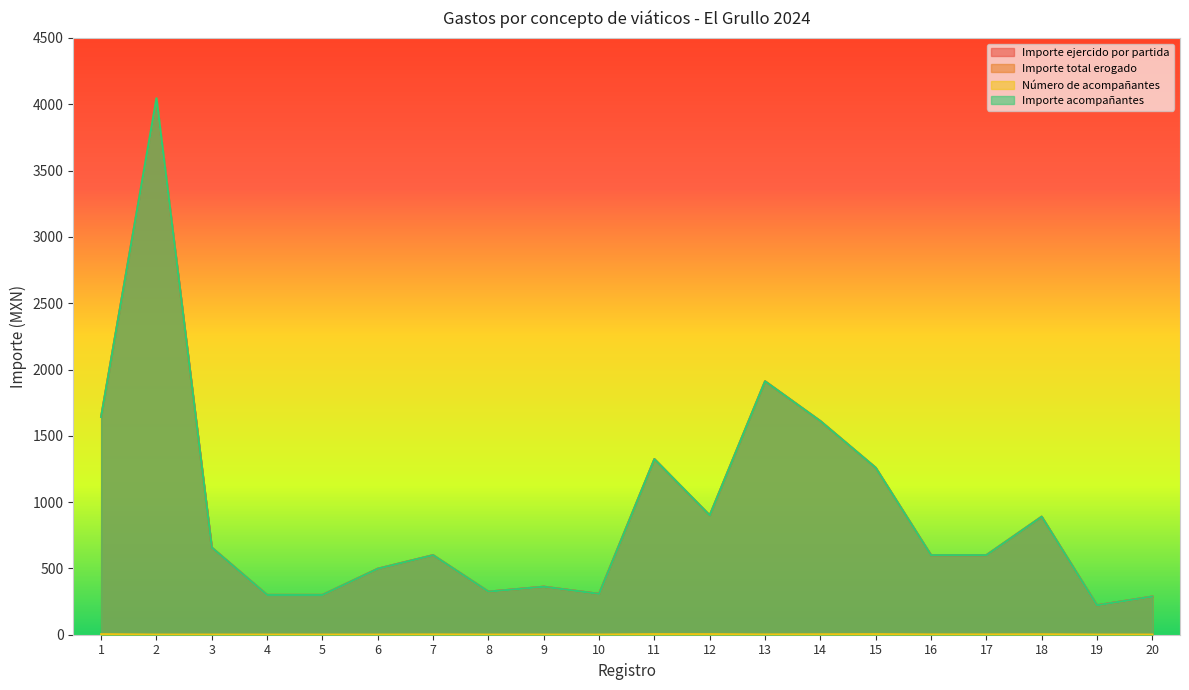

Reading left to right, list all the values displayed in this chart.

Importe ejercido por partida: 1643.0	4045.0	657.0	300.0	300.0	497.6	600.0	324.8	362.0	308.0	1324.0	900.0	1911.0	1611.0	1259.0	600.0	600.0	890.0	222.0	287.7
Importe total erogado: 1643.0	4045.0	657.0	300.0	300.0	497.6	600.0	324.8	362.0	308.0	1324.0	900.0	1911.0	1611.0	1259.0	600.0	600.0	890.0	222.0	287.7
Número de acompañantes: 4.0	1.0	1.0	1.0	1.0	1.0	2.0	1.0	1.0	1.0	4.0	4.0	2.0	3.0	4.0	2.0	2.0	3.0	1.0	1.0
Importe acompañantes: 1643.0	4045.0	657.0	300.0	300.0	497.6	600.0	324.8	362.0	308.0	1324.0	900.0	1911.0	1611.0	1259.0	600.0	600.0	890.0	222.0	287.7